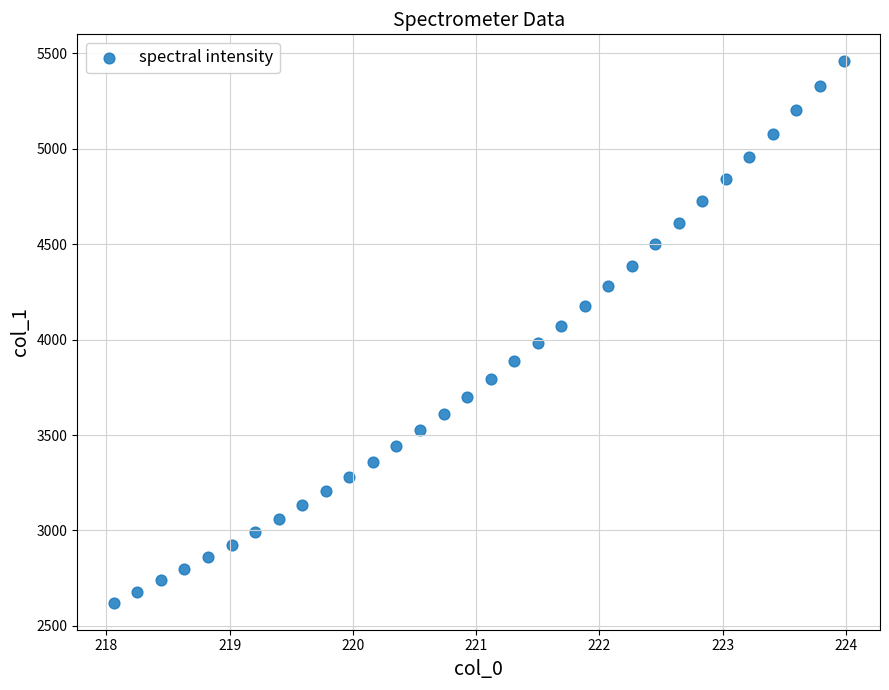

How many points are shown in the scatter plot?

32